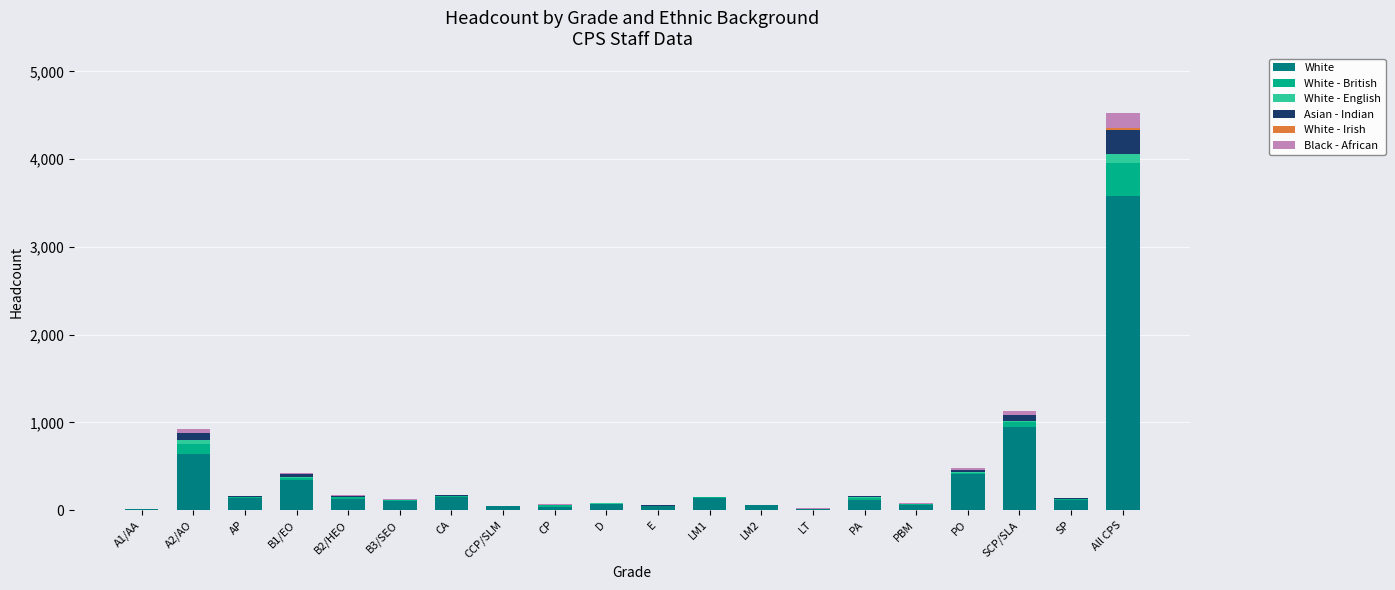

Is it true that White equals 408 at PO?

True